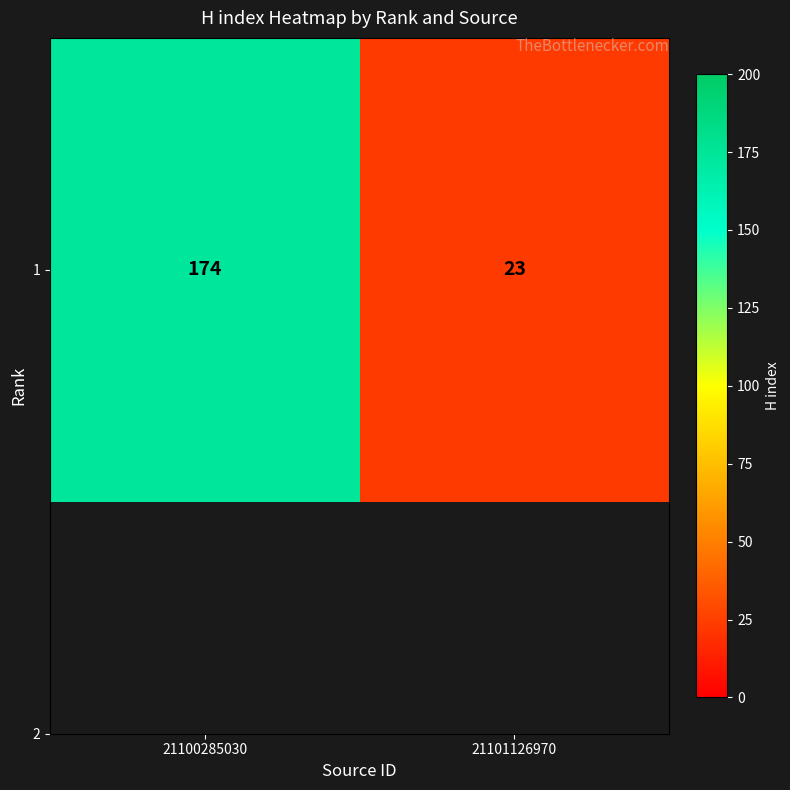

Rank the categories by value from lowest to highest.

21101126970, 21100285030